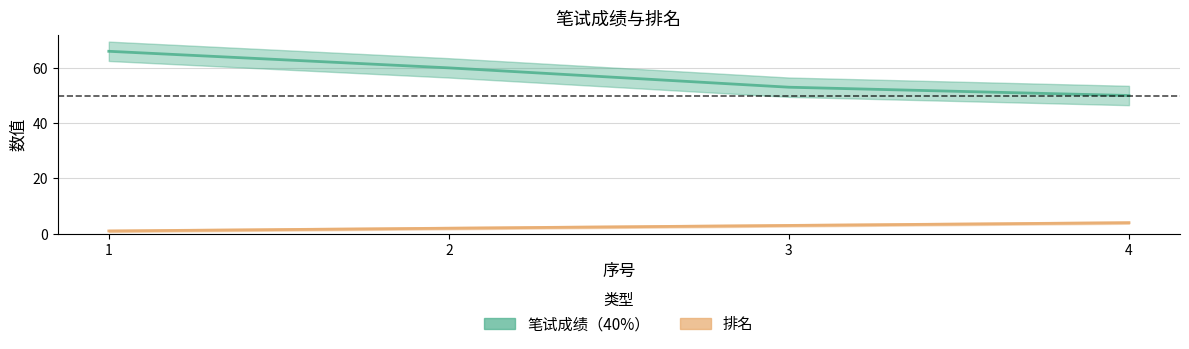

Reading left to right, extract all data points from this chart.

笔试成绩（40%）: 66	60	53	50
排名: 1	2	3	4